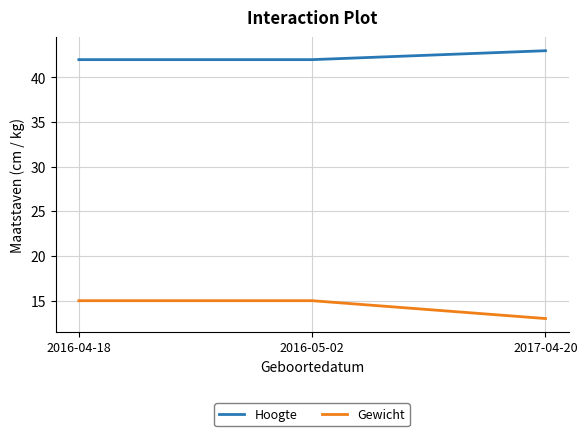

What is the sum of the Hoogte values at 2017-04-20 and 2016-04-18?

85